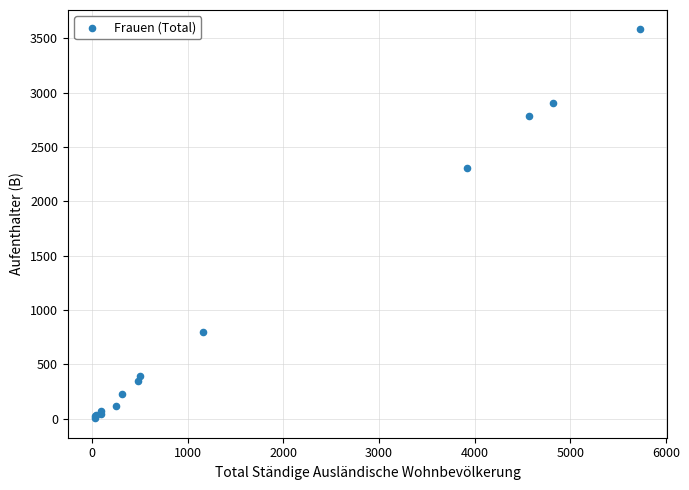

What Y value in the scatter plot is closest to 1794?

2311